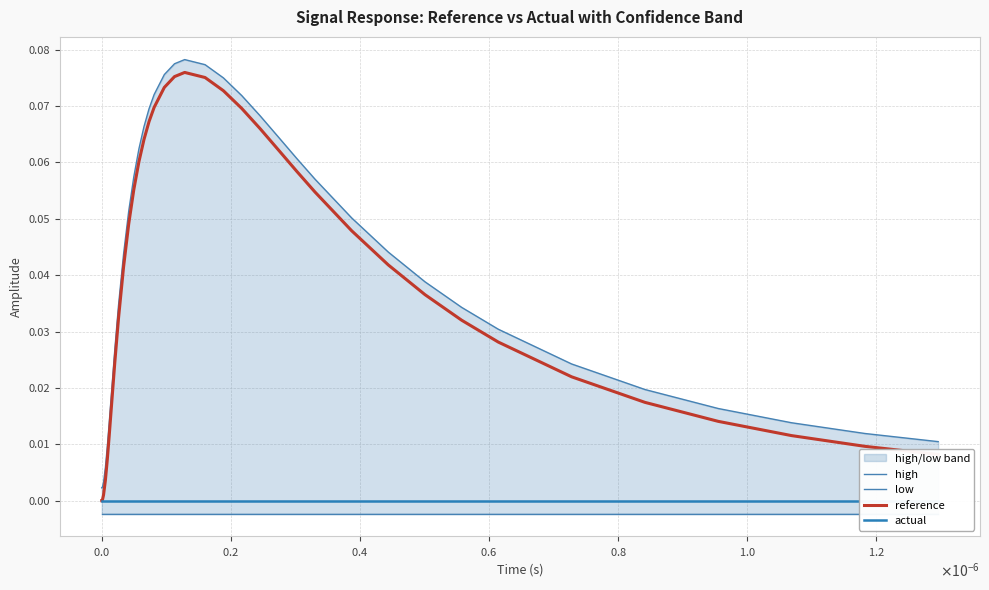

How many values in reference are above zero?

39